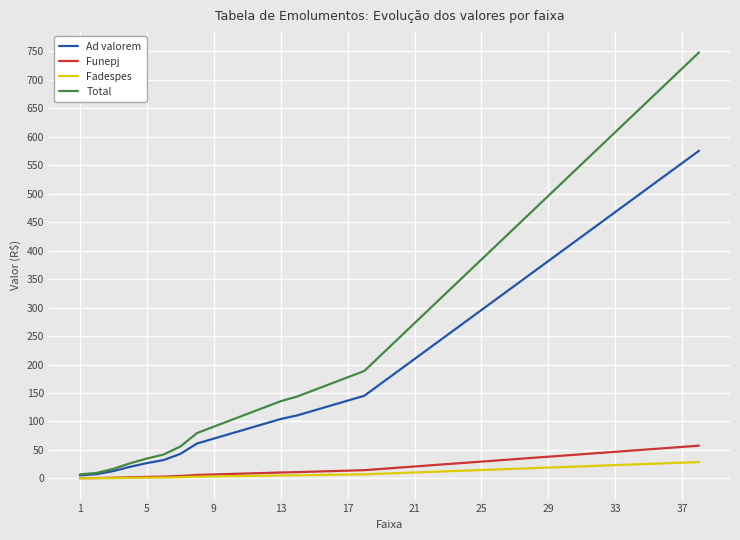

What are all the series names shown in the legend?

Ad valorem, Funepj, Fadespes, Total